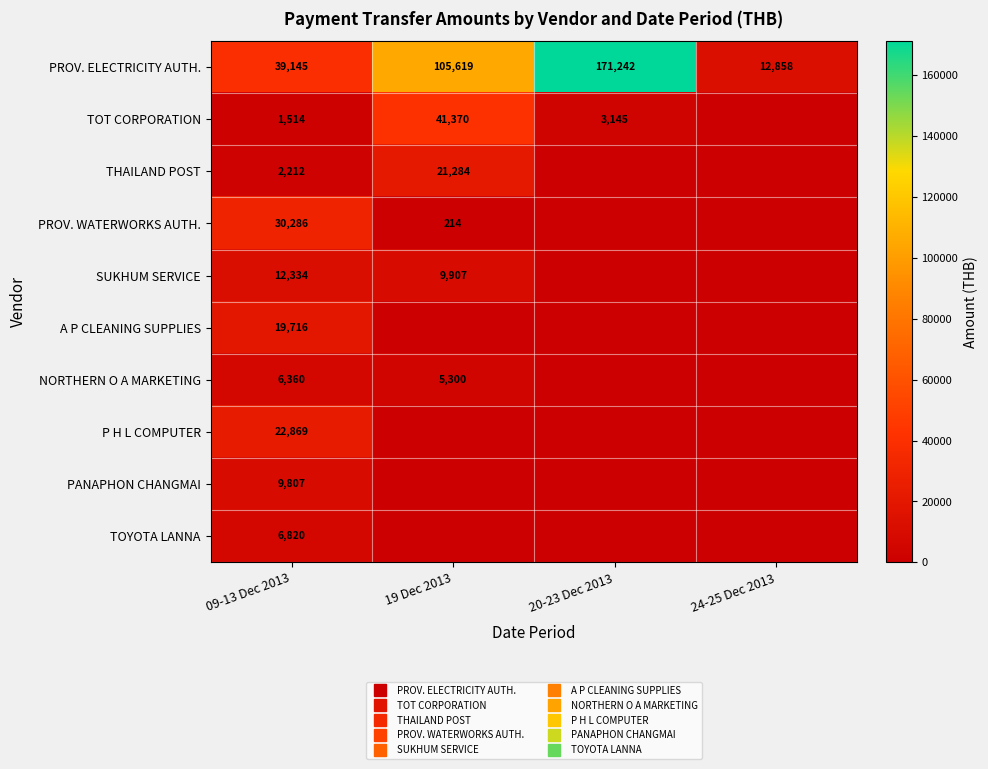

Which category has the lowest value in the PROV. ELECTRICITY AUTH. series?

24-25 Dec 2013